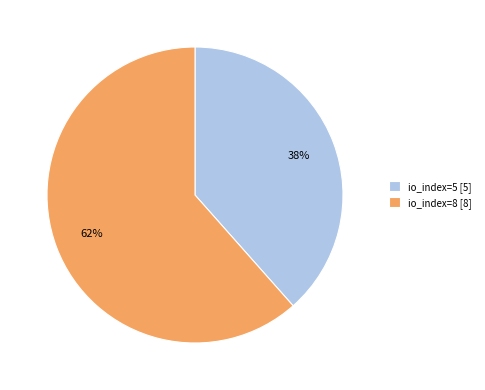

Rank the categories by value from lowest to highest.

io_index=5, io_index=8